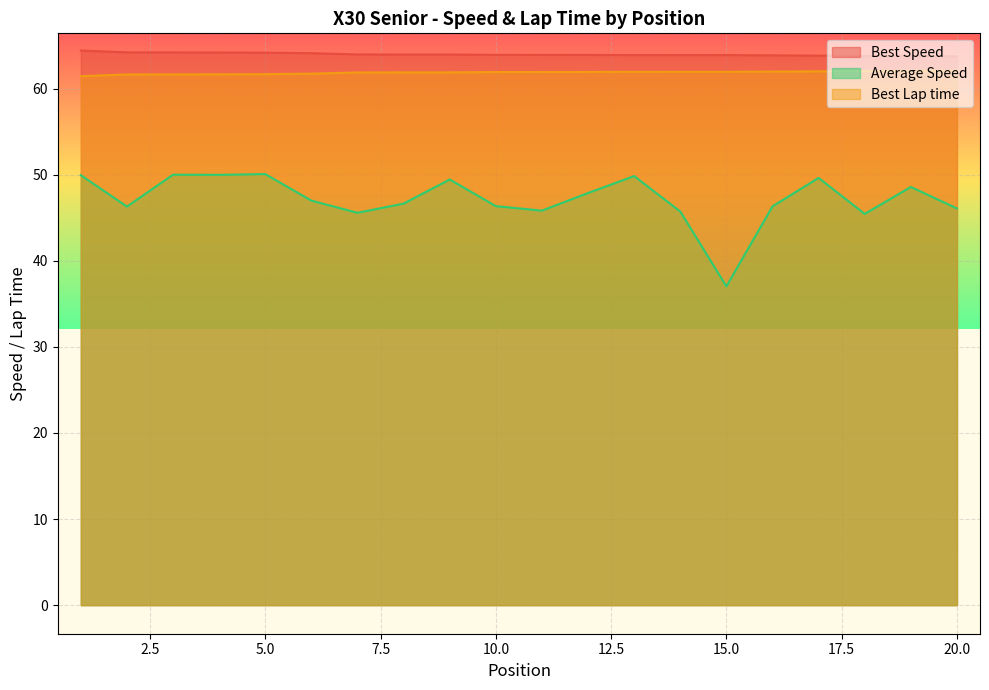

True or false: Best Speed and Average Speed cross at least once.

False